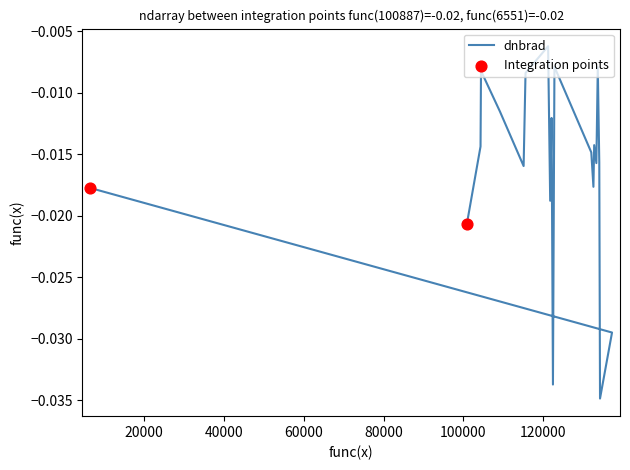

Which has a higher value, 115113 or 134076?

134076